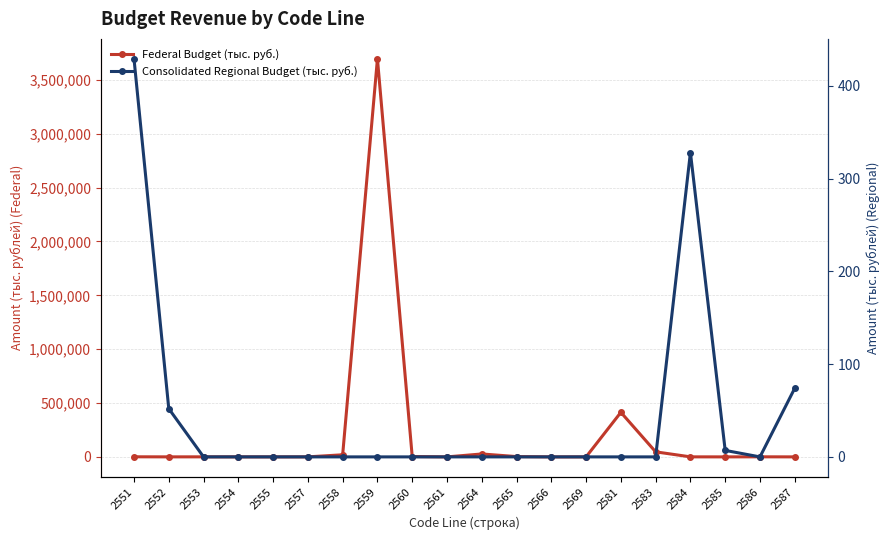

Which has a higher value, 2586 or 2552?

2586